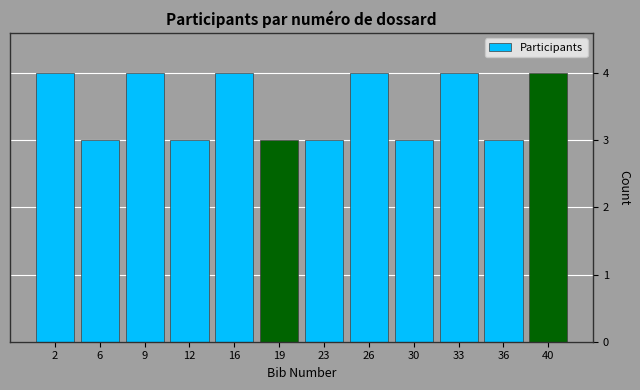

Reading left to right, extract all data points from this chart.

4	3	4	3	4	3	3	4	3	4	3	4